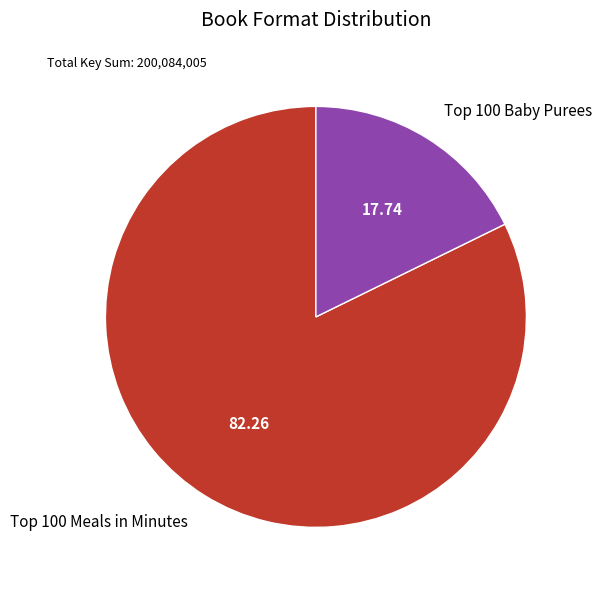

Rank the categories by value from lowest to highest.

Top 100 Baby Purees, Top 100 Meals in Minutes